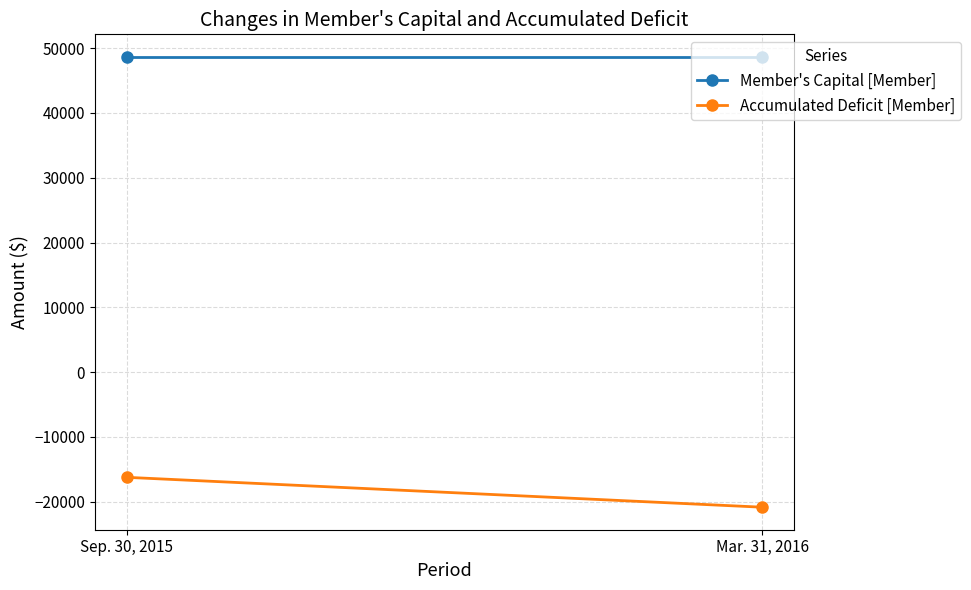

What is the label of the 1st point from the right?

Mar. 31, 2016